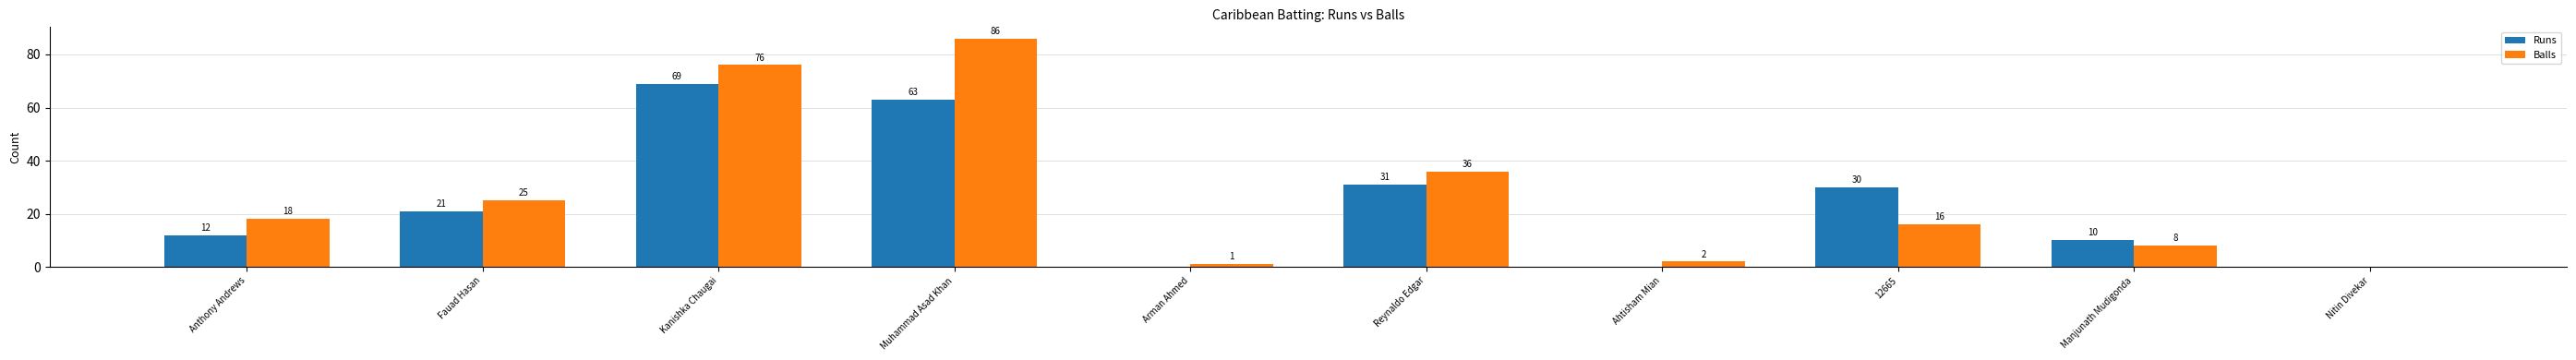

At which category is the sum across all series the highest?

Muhammad Asad Khan